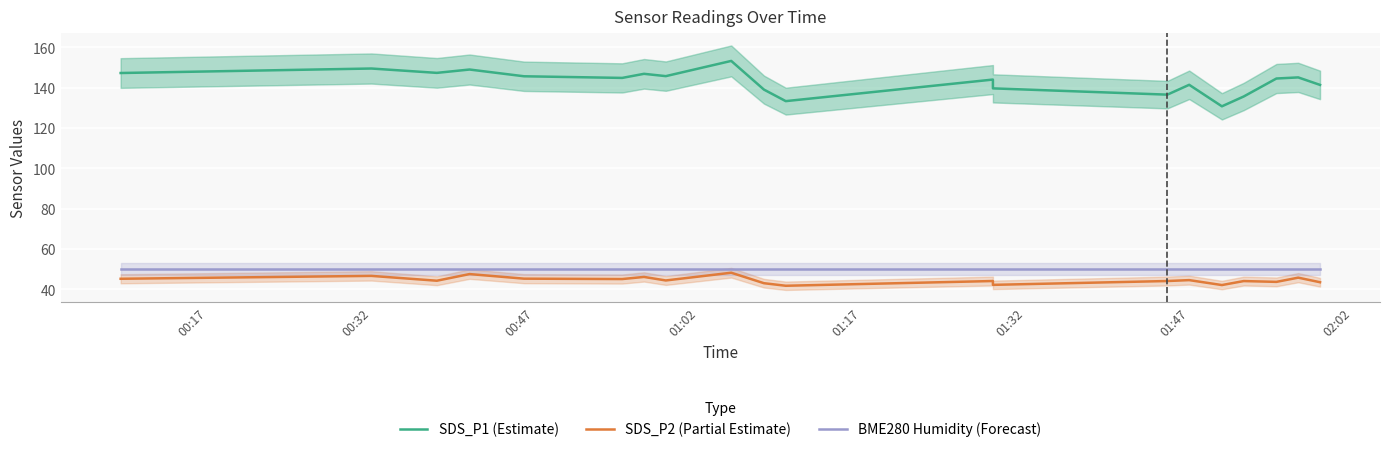

True or false: BME280 Humidity (Forecast) and SDS_P1 (Estimate) cross at least once.

False